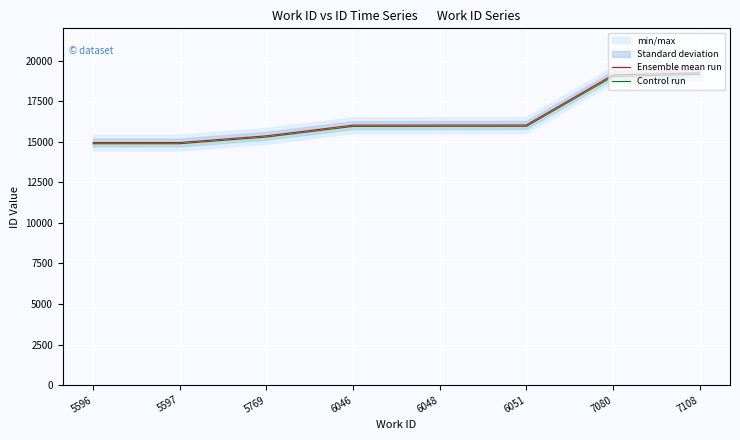

How many lines are shown in the chart?

2